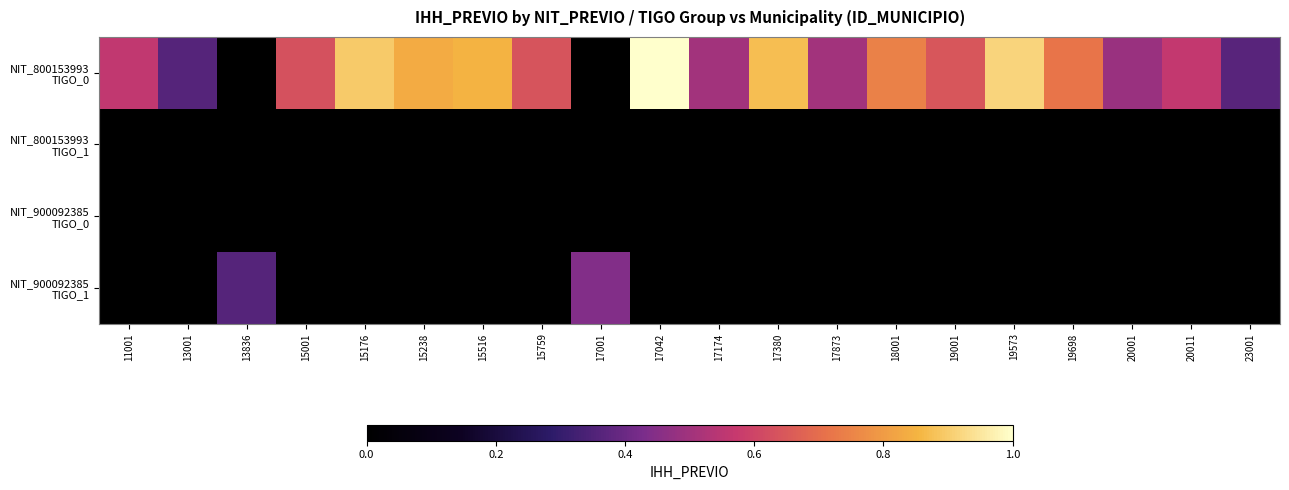

How many series are shown in this chart?

4